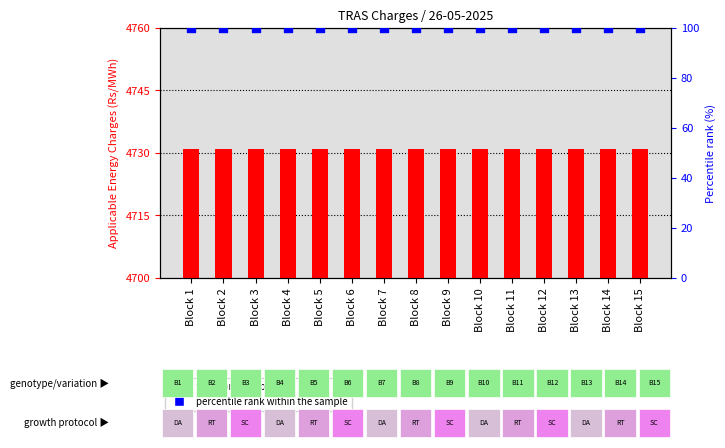

Is the value of Applicable Energy Charges (Rs/MWh) at Block 13 greater than the value of Percentile rank within the sample at Block 4?

Yes